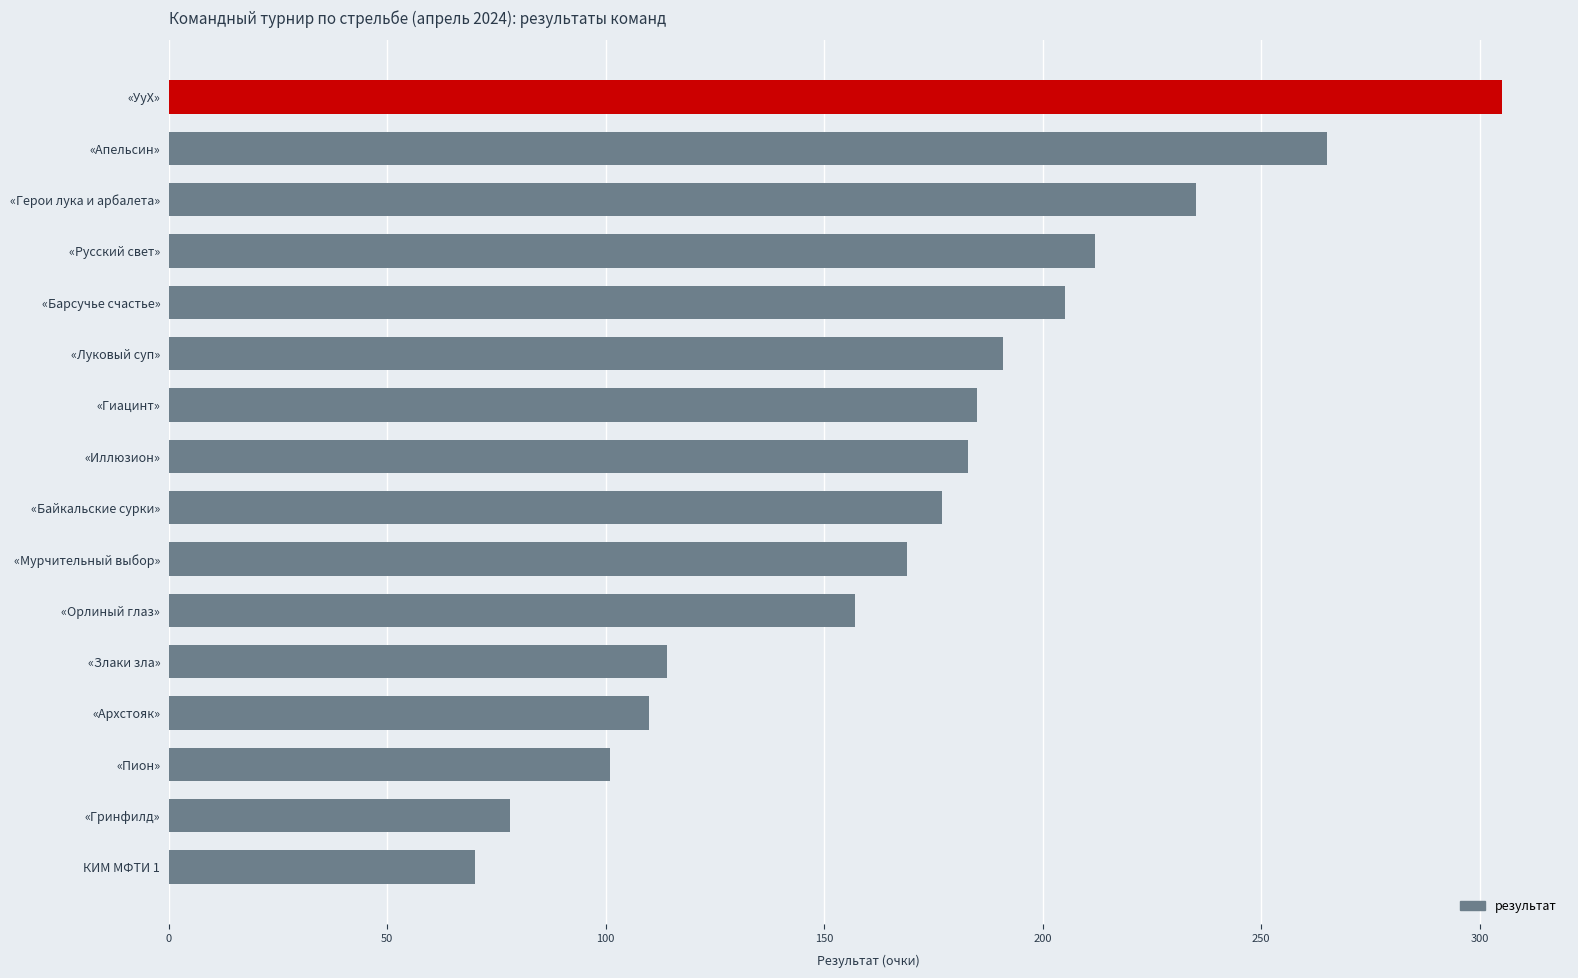

Are the bars grouped side by side (vs. stacked)?

No